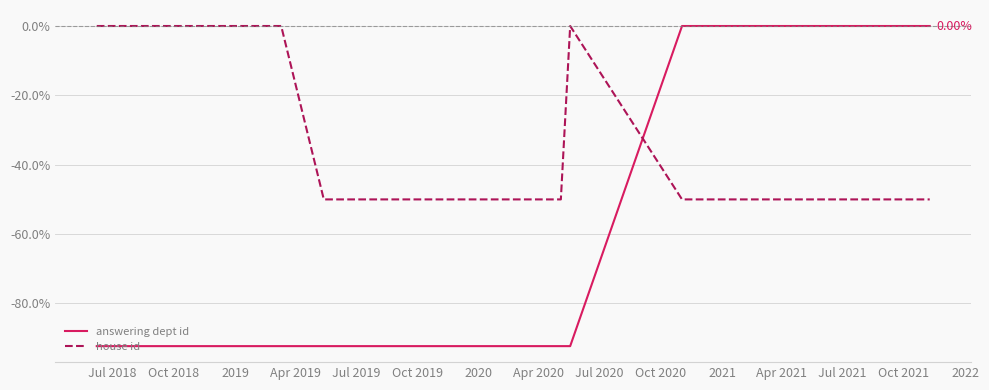

True or false: answering dept id and house id cross at least once.

True